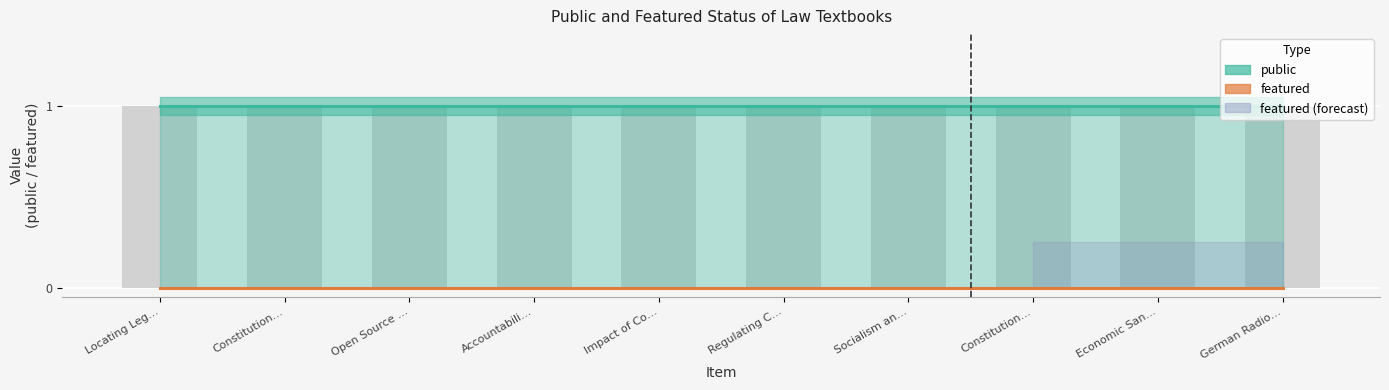

What is the label of the 3rd bar from the right?

Constitutional Law and Precedent